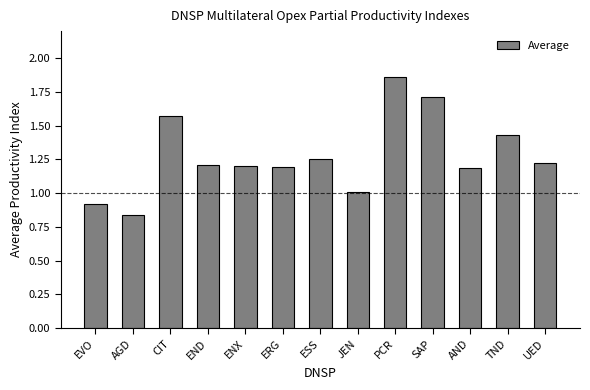

Does the chart contain stacked bars?

No